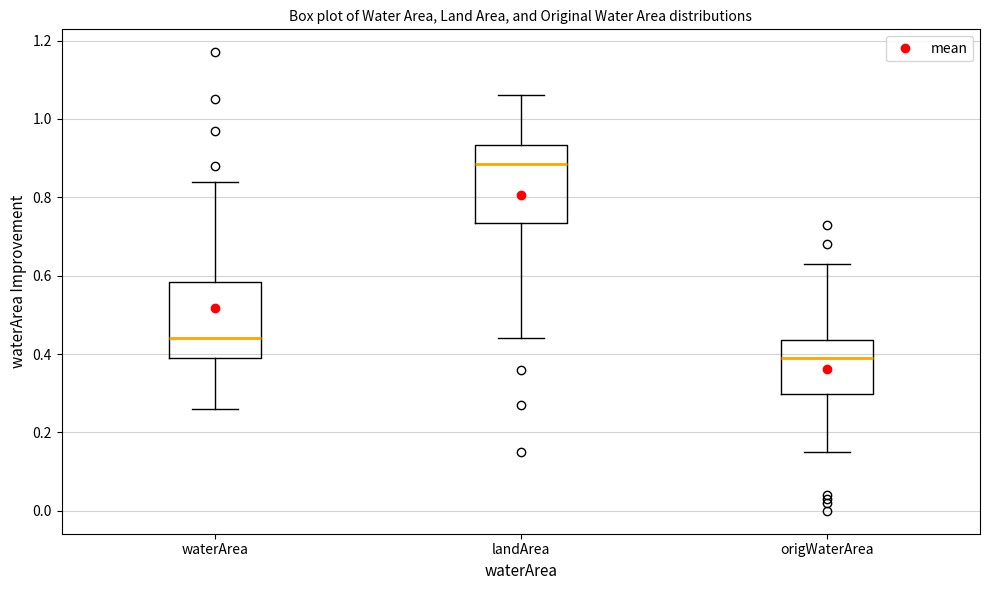

Reading left to right, transcribe this box plot: for each box, give where its median line is, the range the box spans, and where its two whiskers end, as read against the y-axis. The values are not printed on the chart, so give them approximately, as read against the axis.

waterArea: median 0.44, box 0.40 to 0.58, whiskers 0.26 to 0.84
landArea: median 0.88, box 0.74 to 0.94, whiskers 0.44 to 1.06
origWaterArea: median 0.40, box 0.30 to 0.44, whiskers 0.16 to 0.64